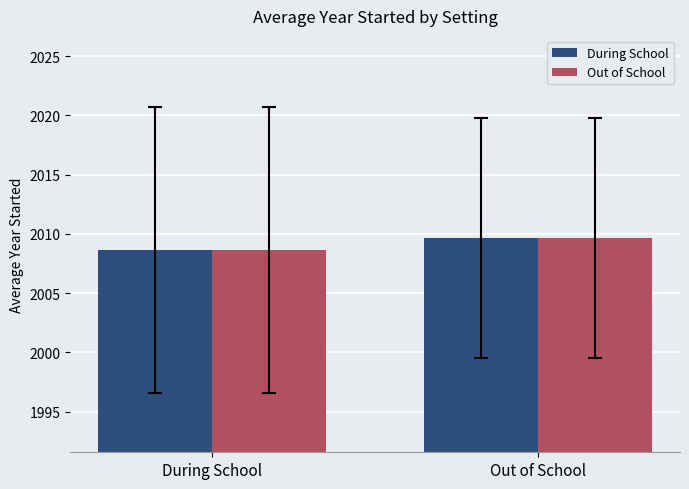

What is the difference between the maximum and minimum values in the During School series?

1.0